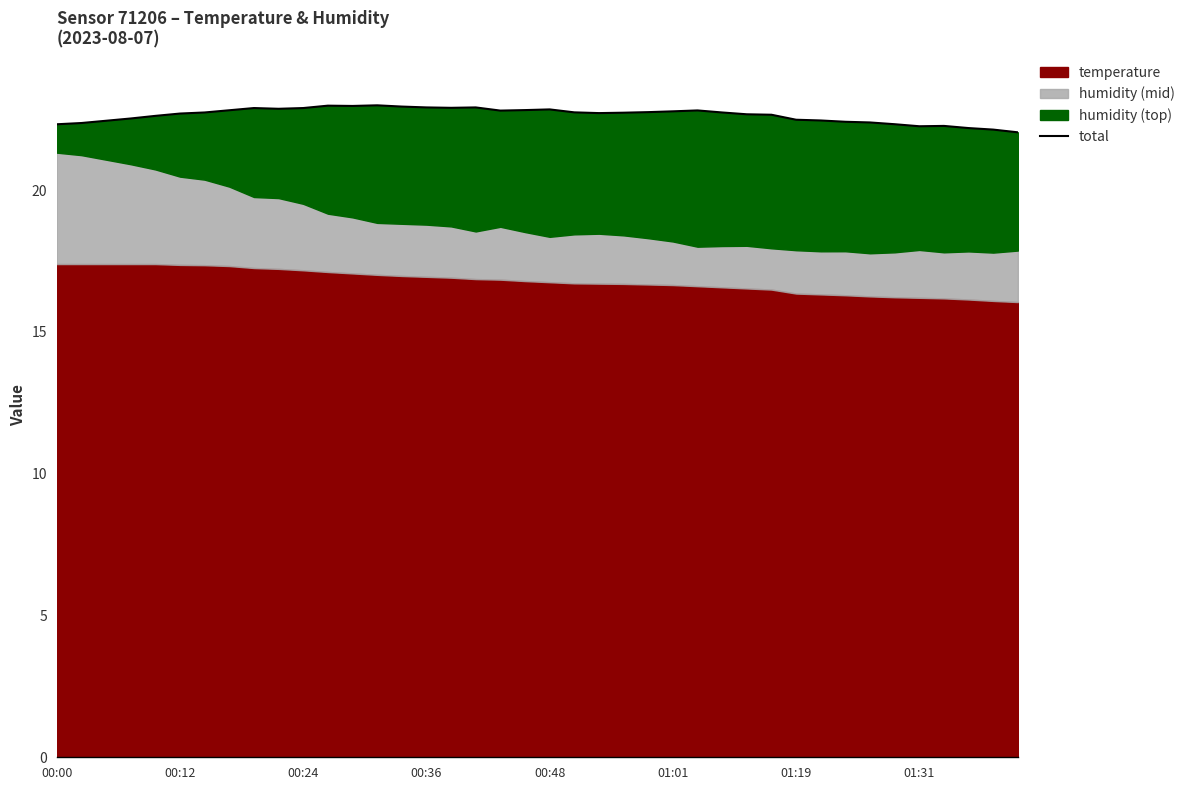

At which category does the data reach its first local valley?

9